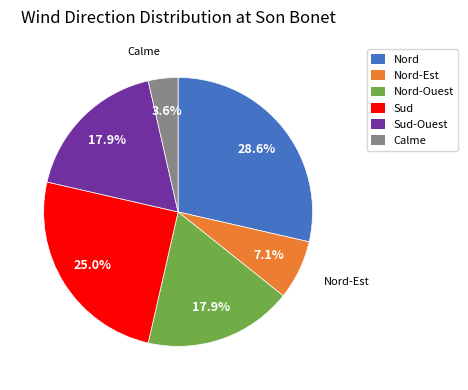

Is there any slice that represents more than half of the pie?

No